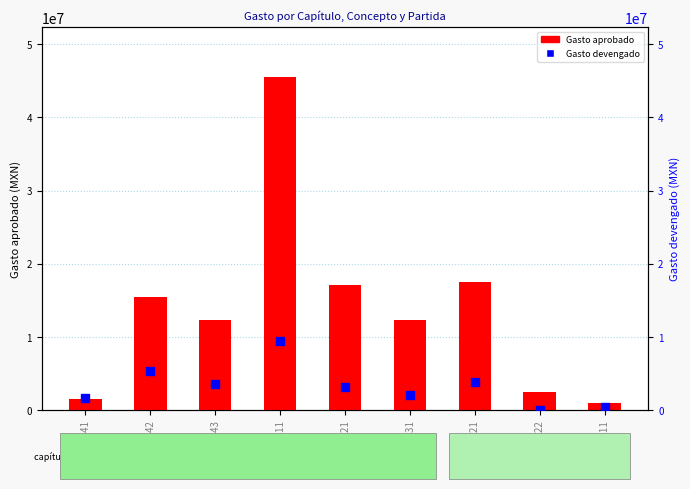

What are all the series names shown in the legend?

Gasto aprobado, Gasto devengado